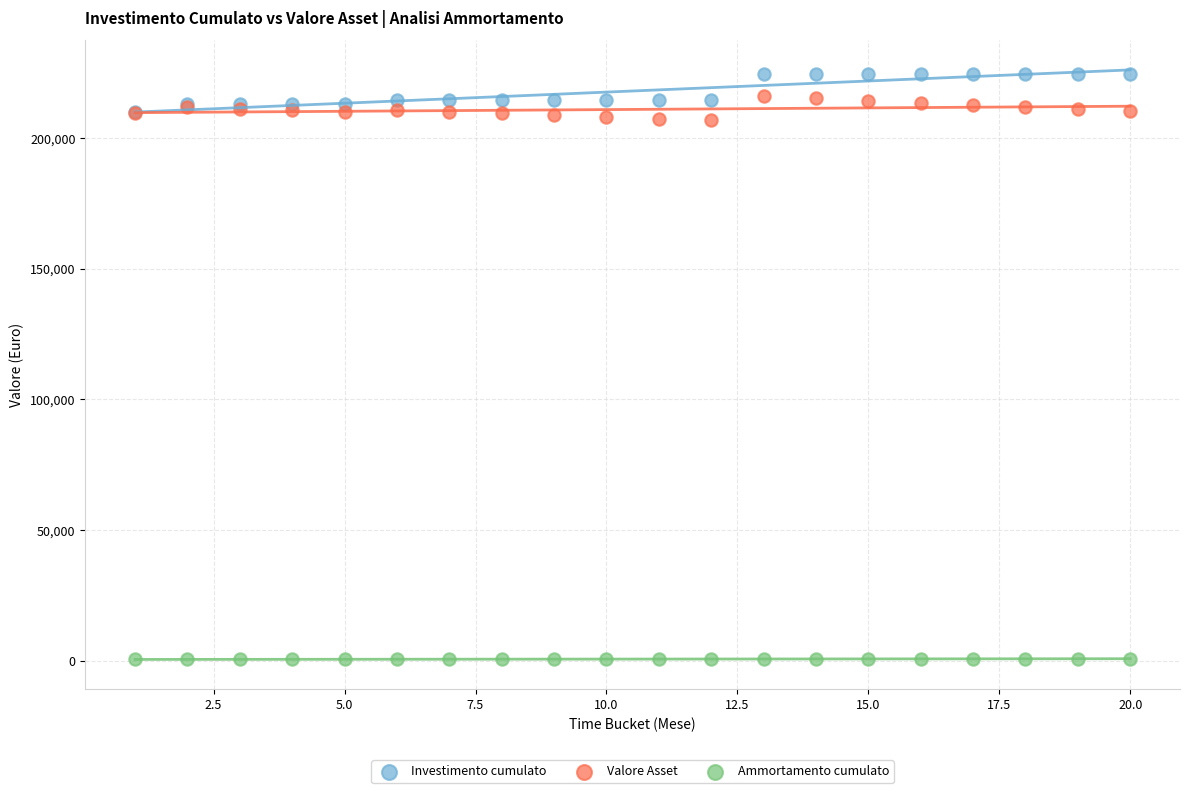

What are all the series names shown in the legend?

Investimento cumulato, Valore Asset, Ammortamento cumulato